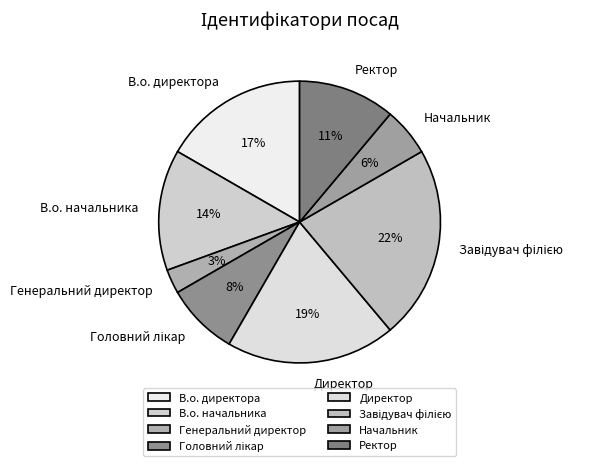

Which category has the smallest portion of the pie?

Генеральний директор